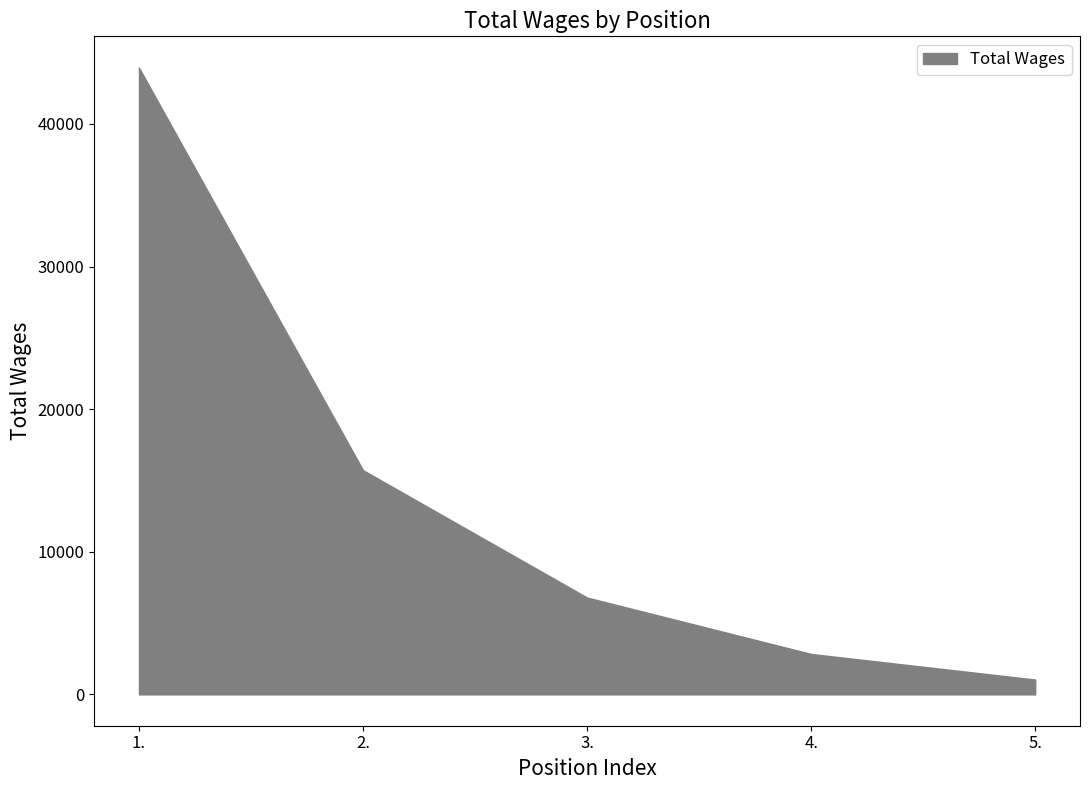

What is the difference between the maximum and minimum values?

42902